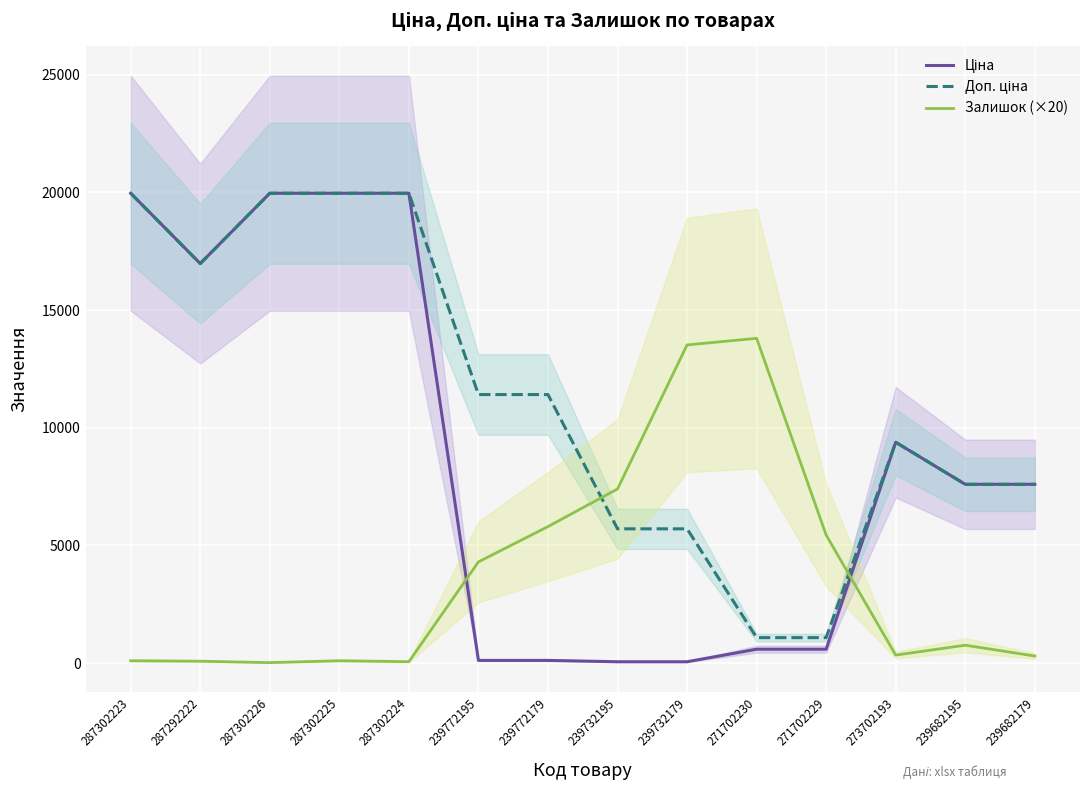

Count the number of data series in this chart.

3